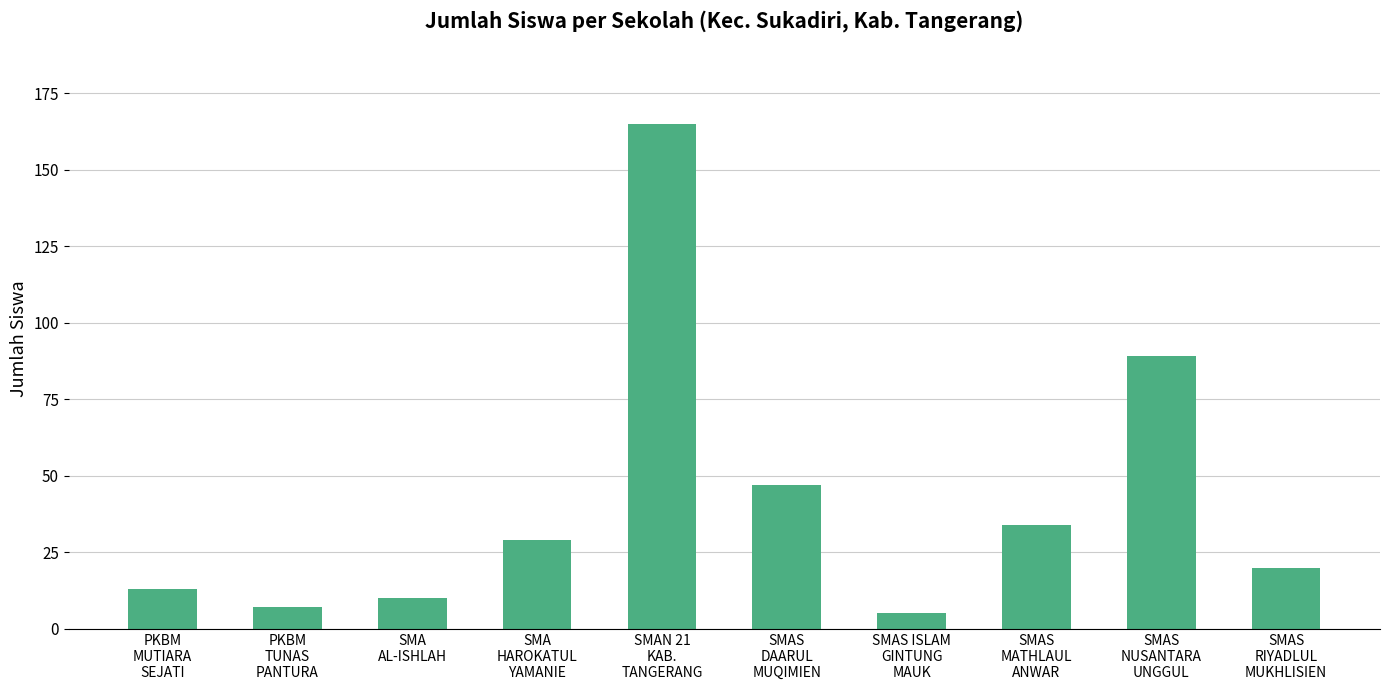

What is the sum of all values?

419